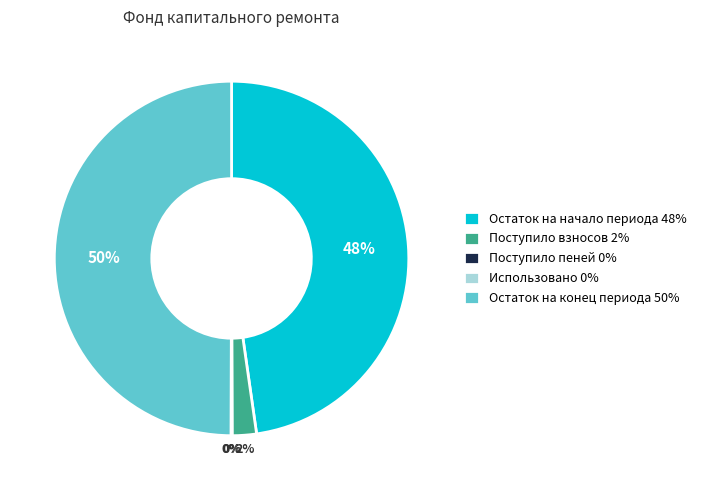

Which has a higher value, Остаток на начало периода 48% or Остаток на конец периода 50%?

Остаток на конец периода 50%